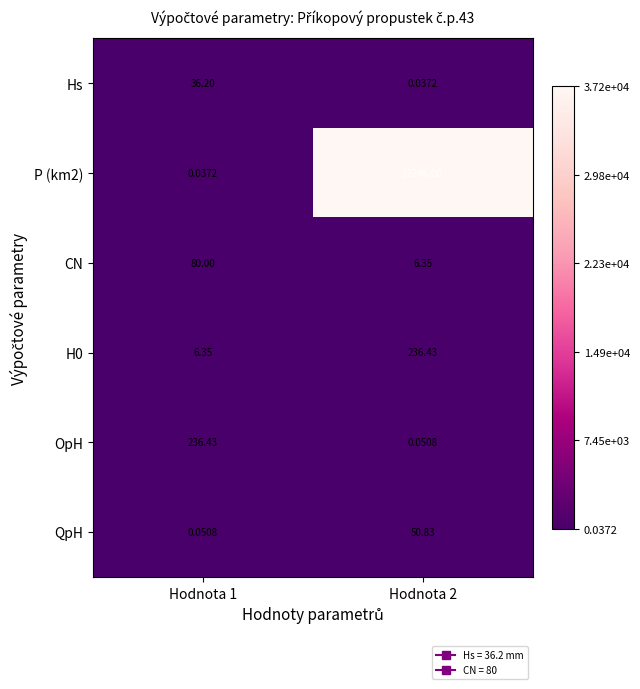

Is the value of P (km2) at Hodnota 1 greater than the value of CN at Hodnota 1?

No